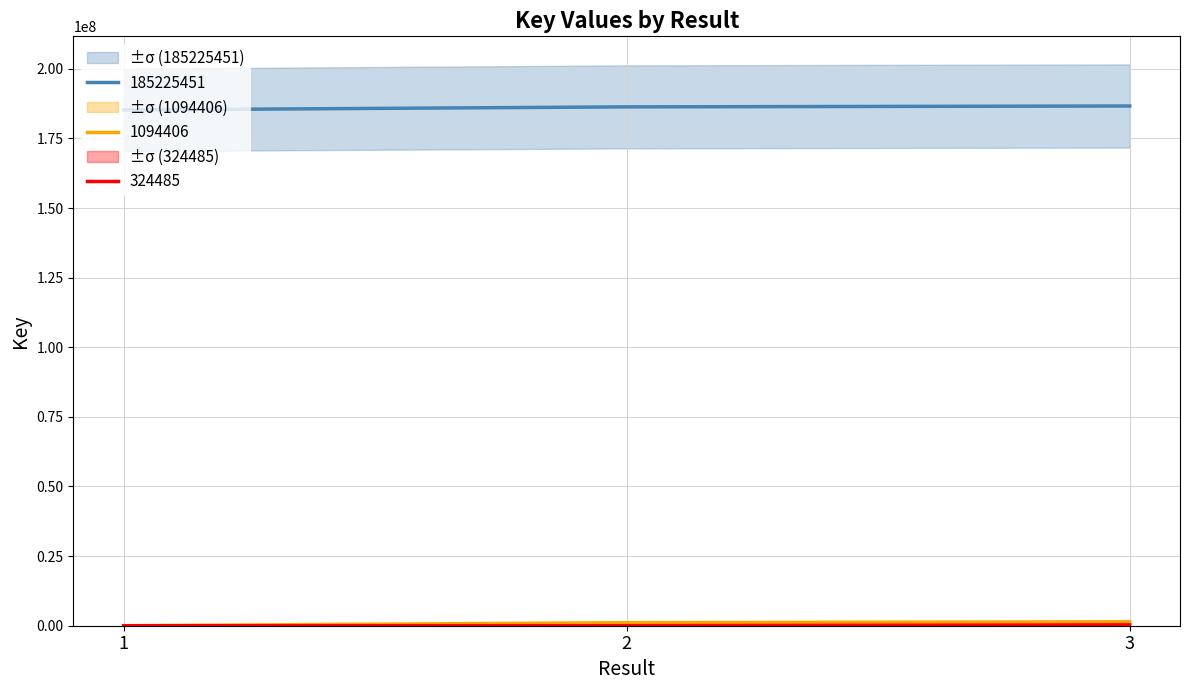

Reading left to right, what are all the values shown in this chart?

Key_185225451: 185225451	185225451	185225451
Key_1094406: 1094406	1094406	1094406
Key_324485: 324485	324485	324485